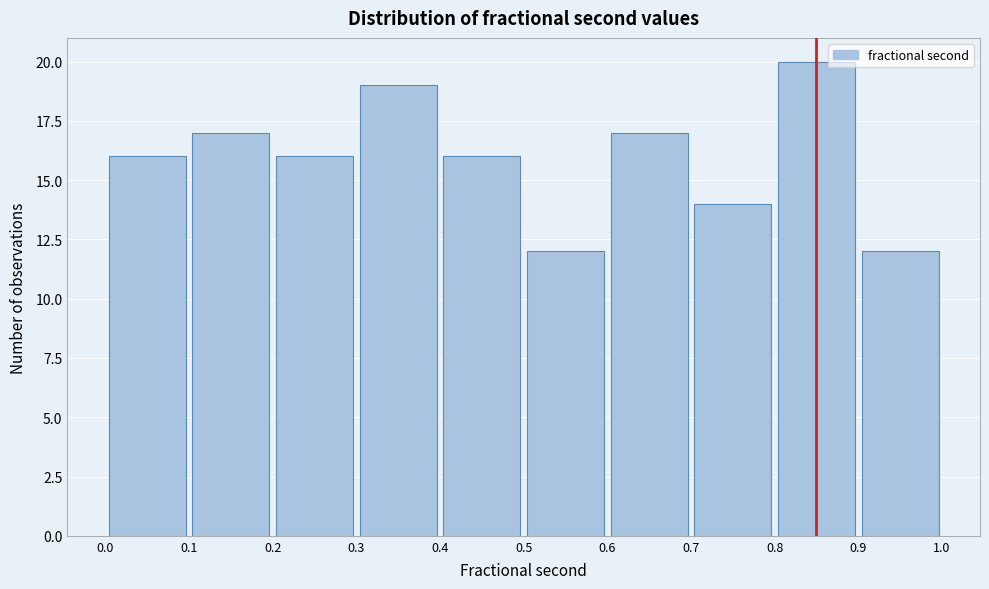

What is the height of the bar covering 0.8 to 0.9 on the x-axis? The values are not printed on the chart, so give them approximately, as read against the axis.

20